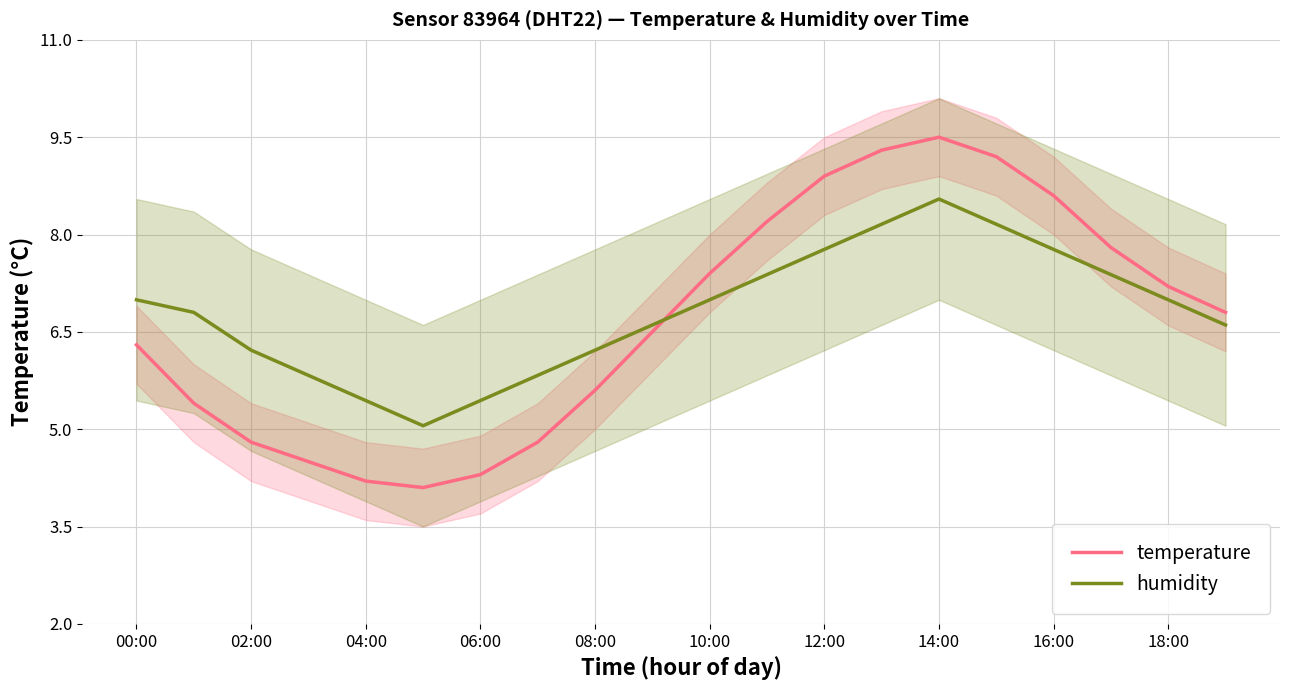

What is the label of the 18th point from the left?

17